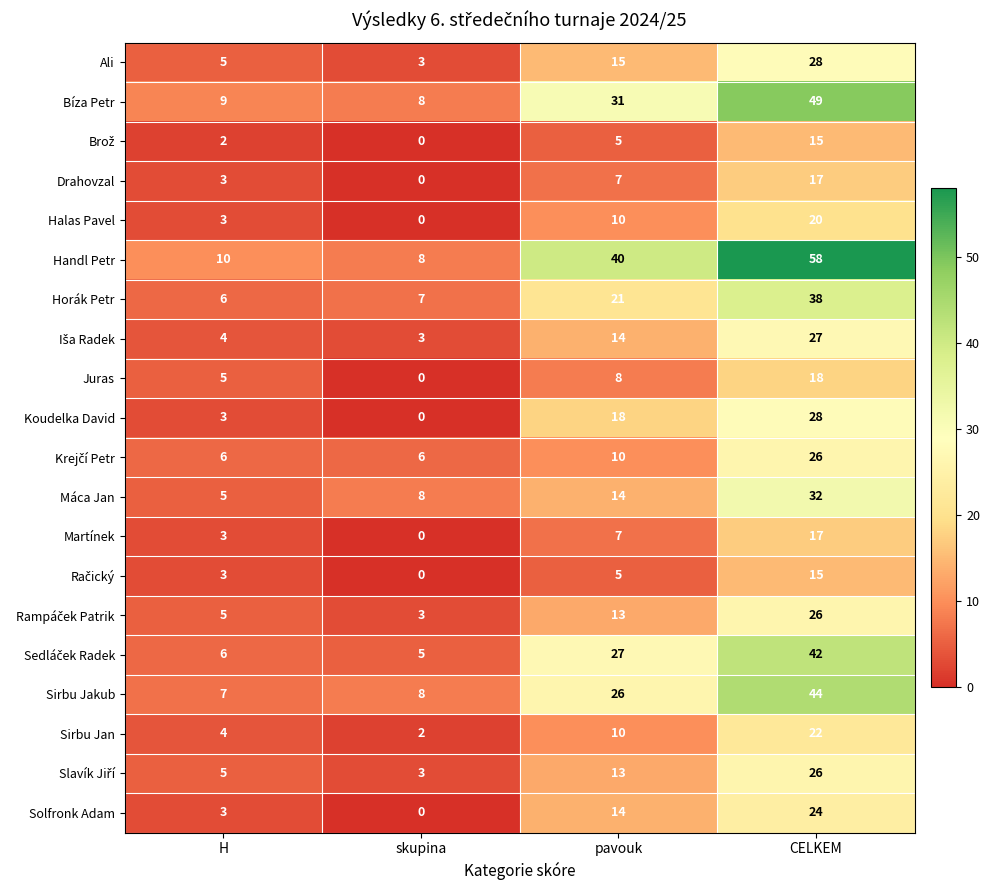

What is the approximate value of Máca Jan at skupina?

8